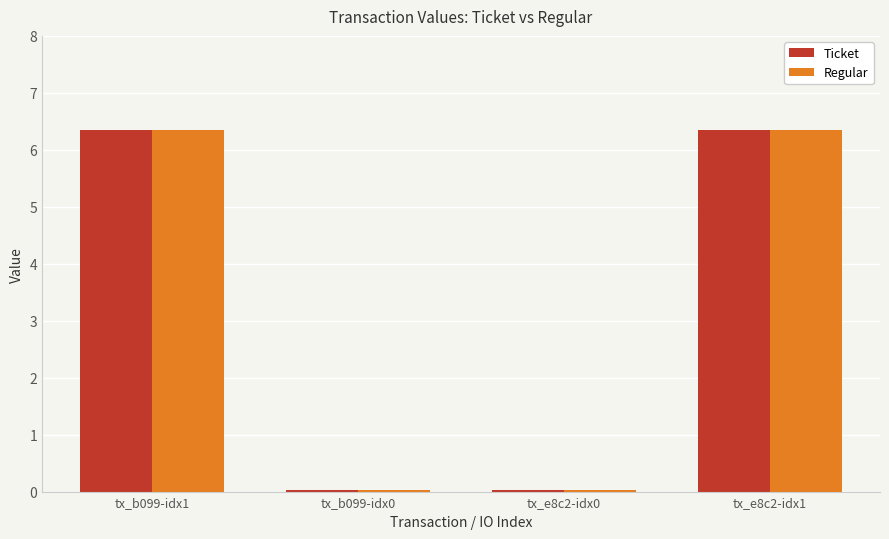

Is the value of Regular at tx_b099-idx1 greater than the value of Ticket at tx_b099-idx0?

Yes